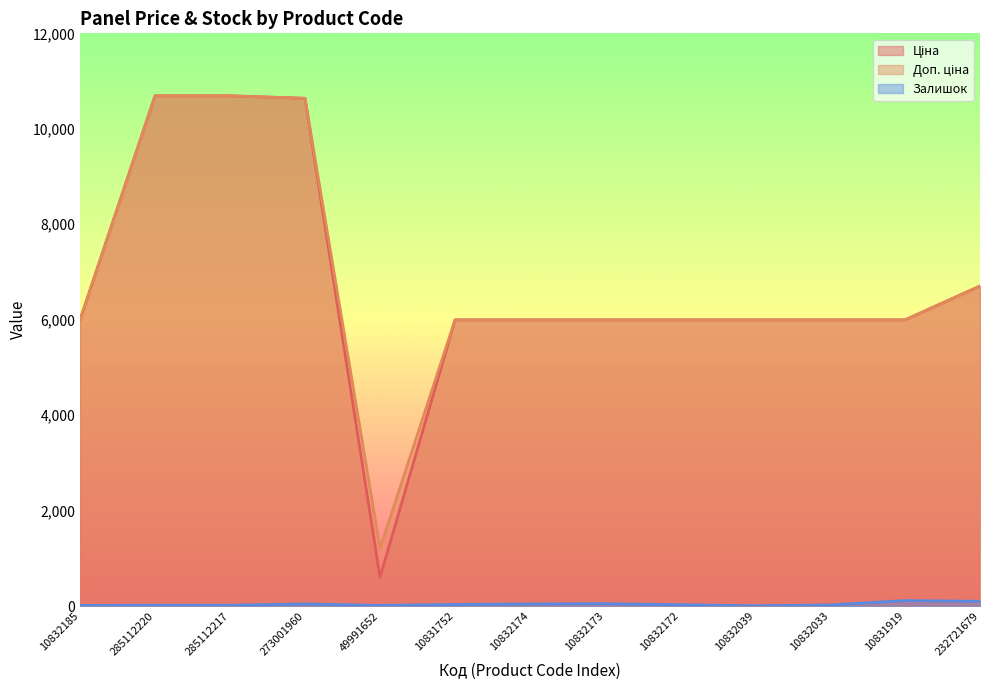

True or false: Ціна has more than 2 interior local peaks.

False